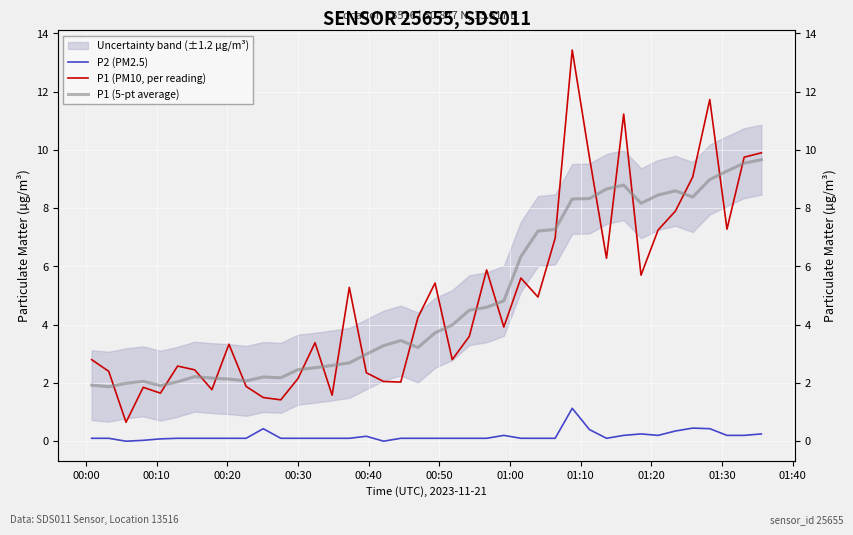

True or false: P1 (PM10, per reading) has more than 2 interior local peaks.

True